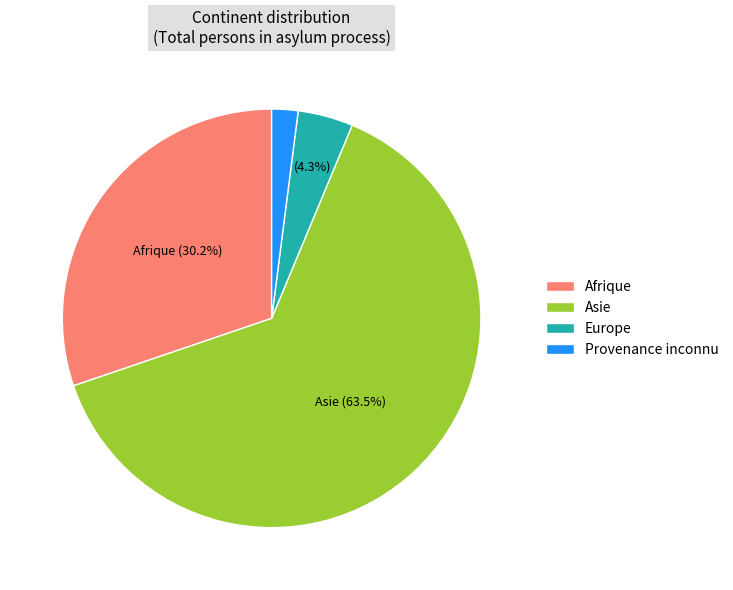

Count the number of slices in the pie.

4